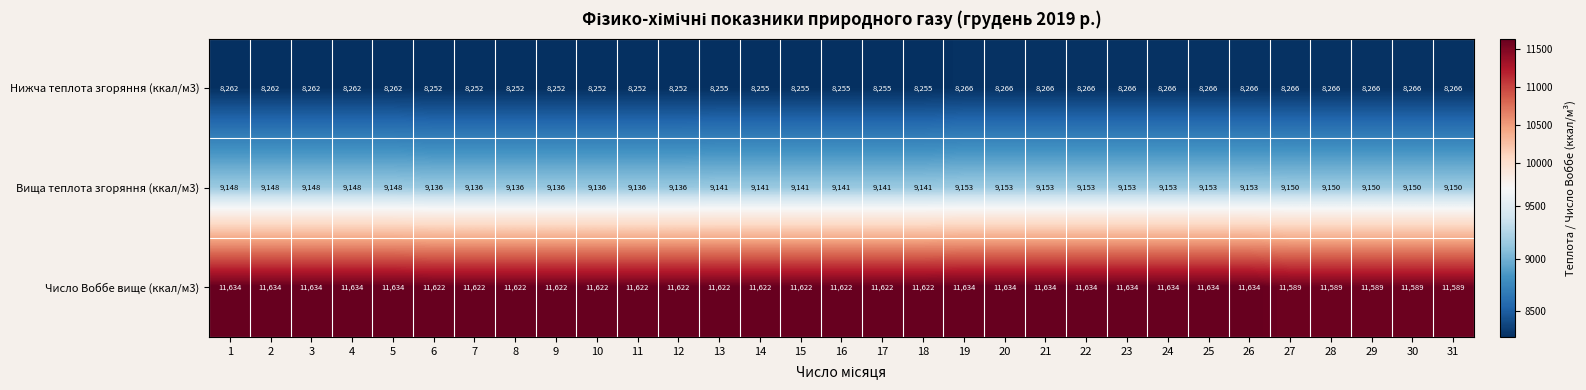

The value of Число Воббе вище (ккал/м3) at 5 is 7226. True or false?

False